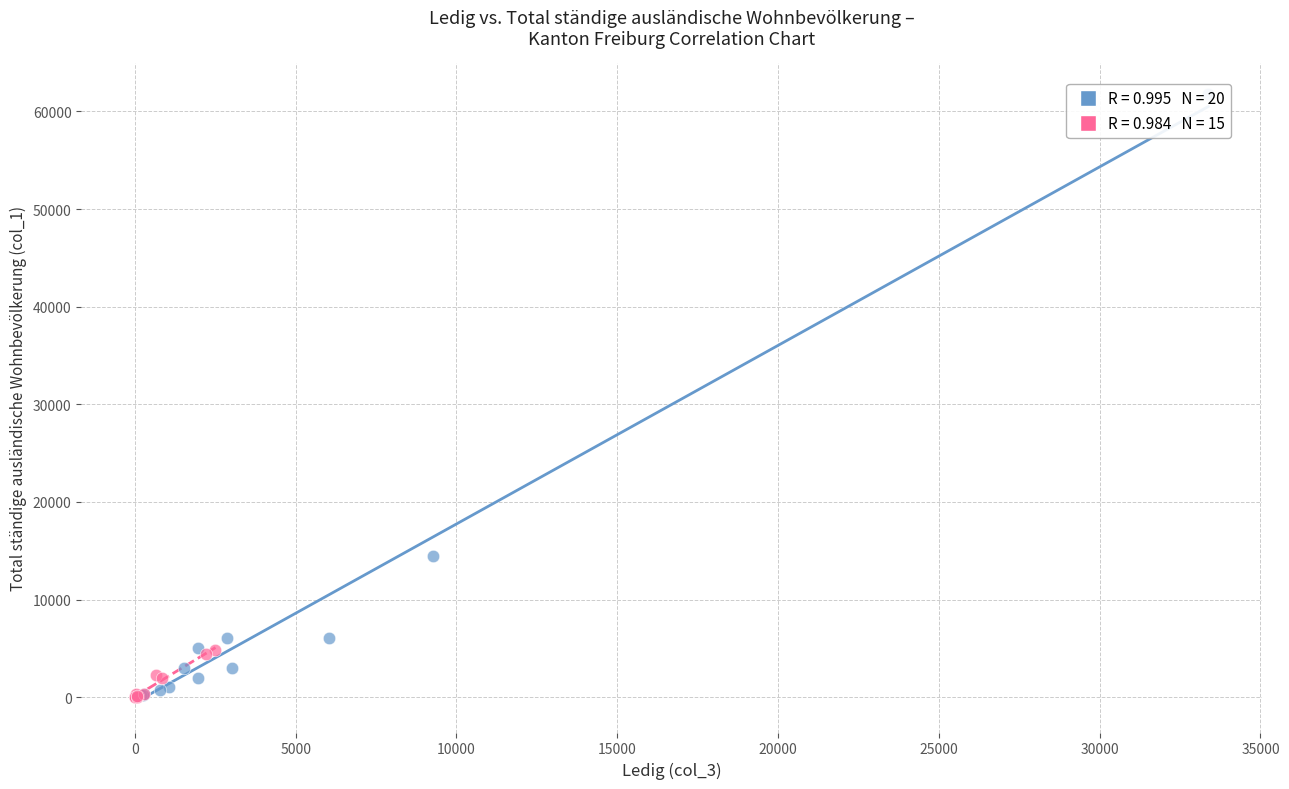

Which series has the widest spread of Y values?

EU / EFTA